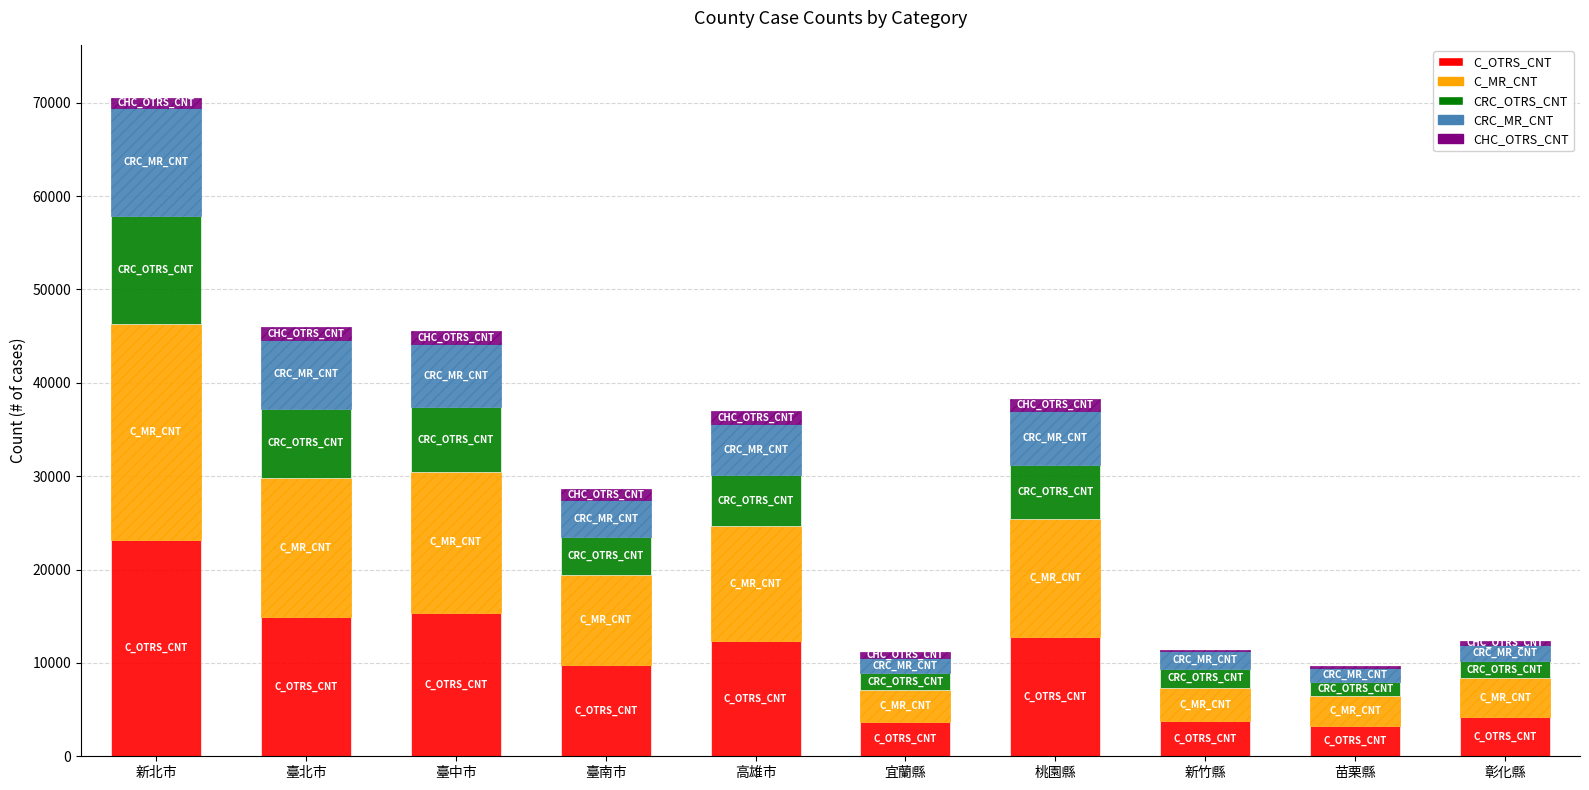

The value of C_OTRS_CNT at 臺北市 is 14927. True or false?

True